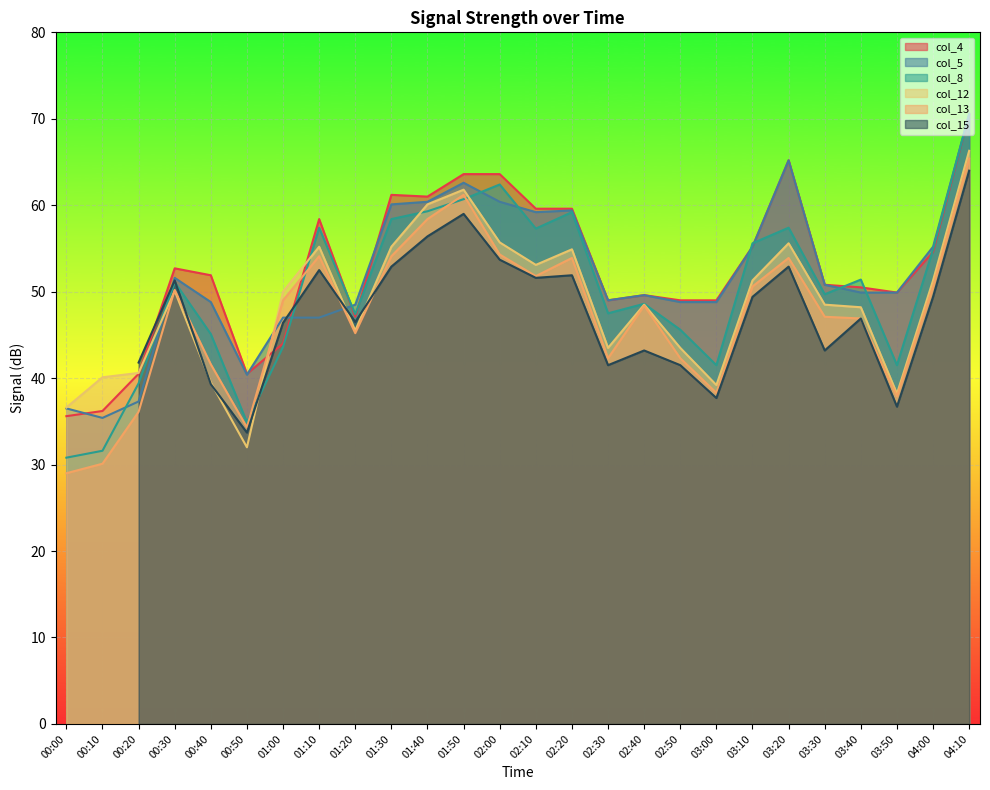

Where do col_4 and col_13 first cross each other?

00:50 and 01:00